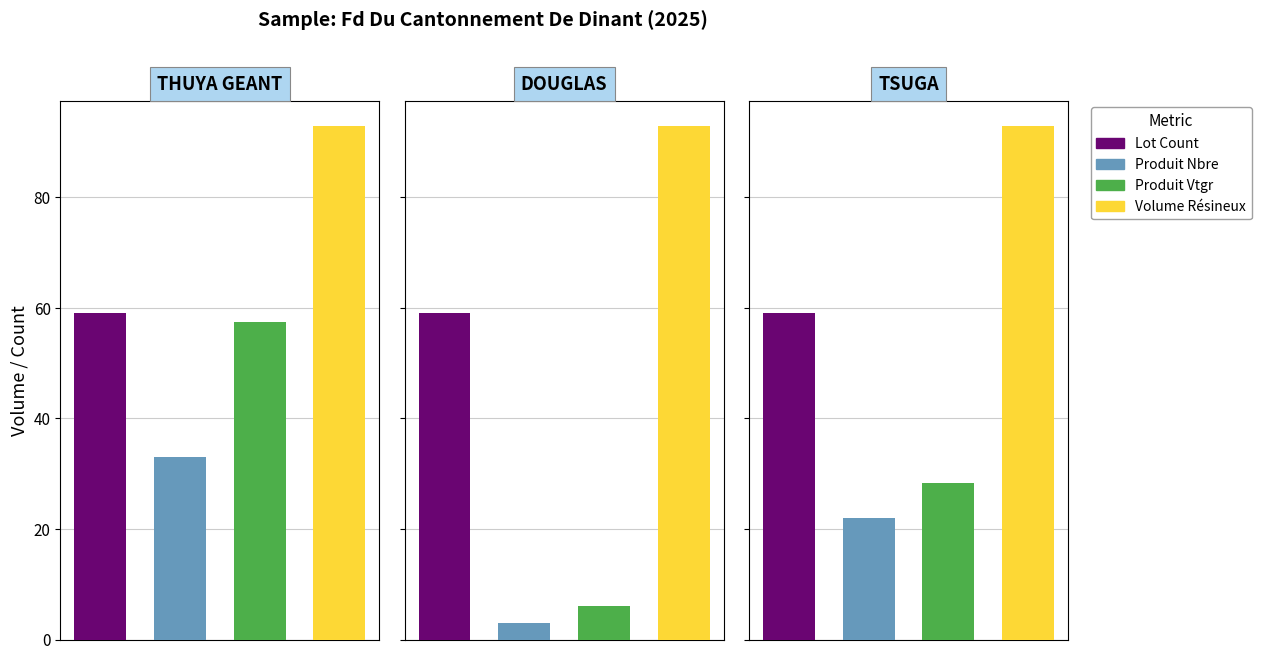

Which series changed the most between 5 and 7?

produit_vtgr